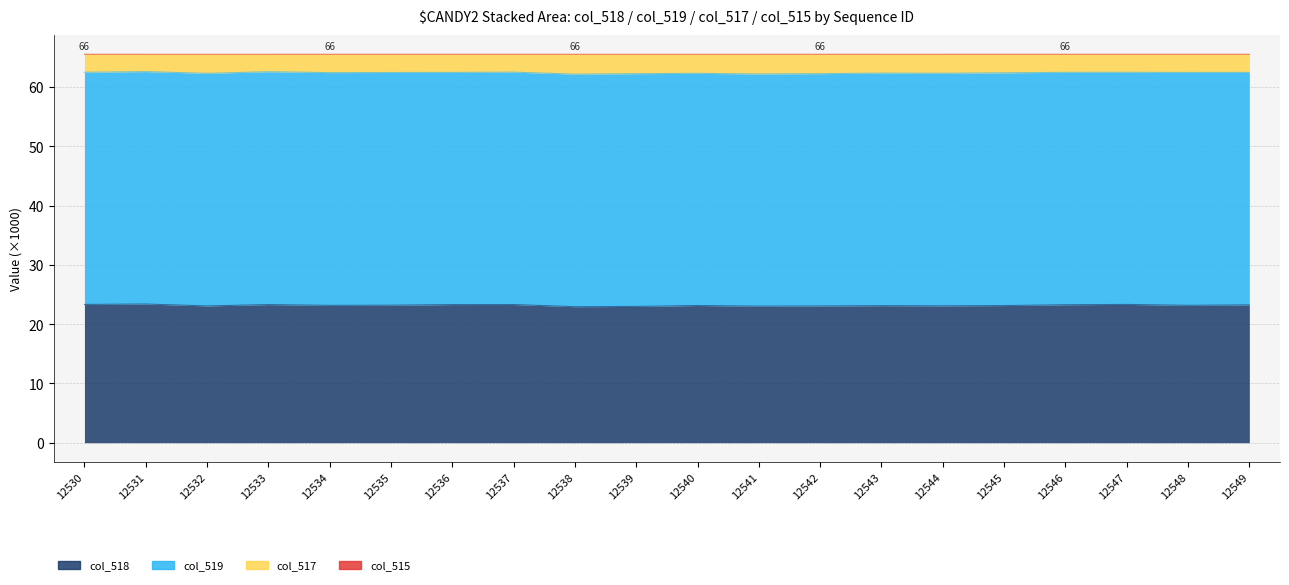

Which category has the lowest value in the col_515 series?

12531